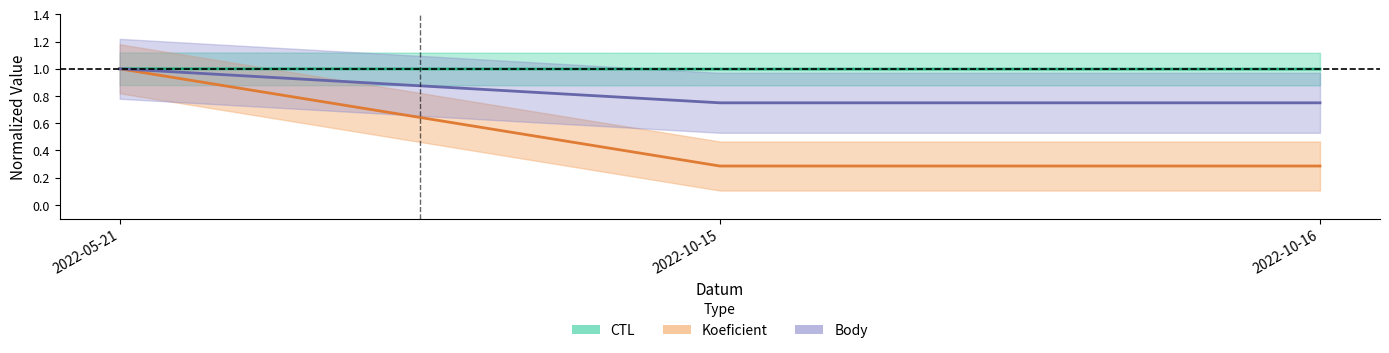

How many lines are shown in the chart?

3